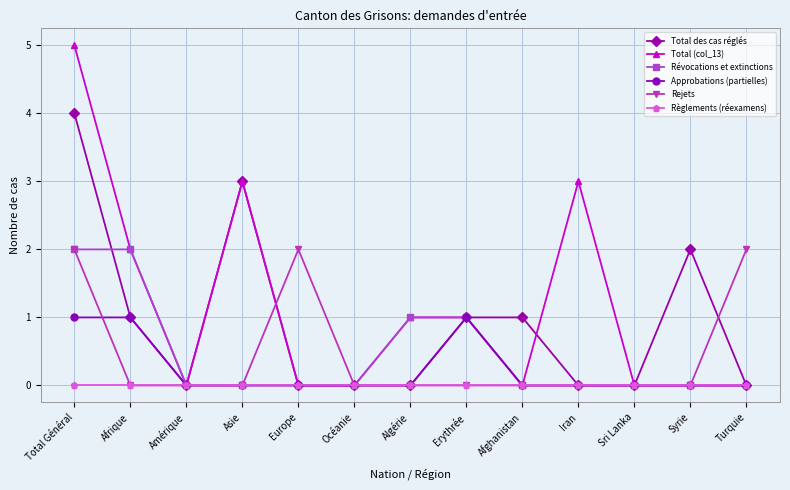

What are all the series names shown in the legend?

Total des cas réglés, Total (col_13), Révocations et extinctions, Approbations (partielles), Rejets, Règlements (réexamens)